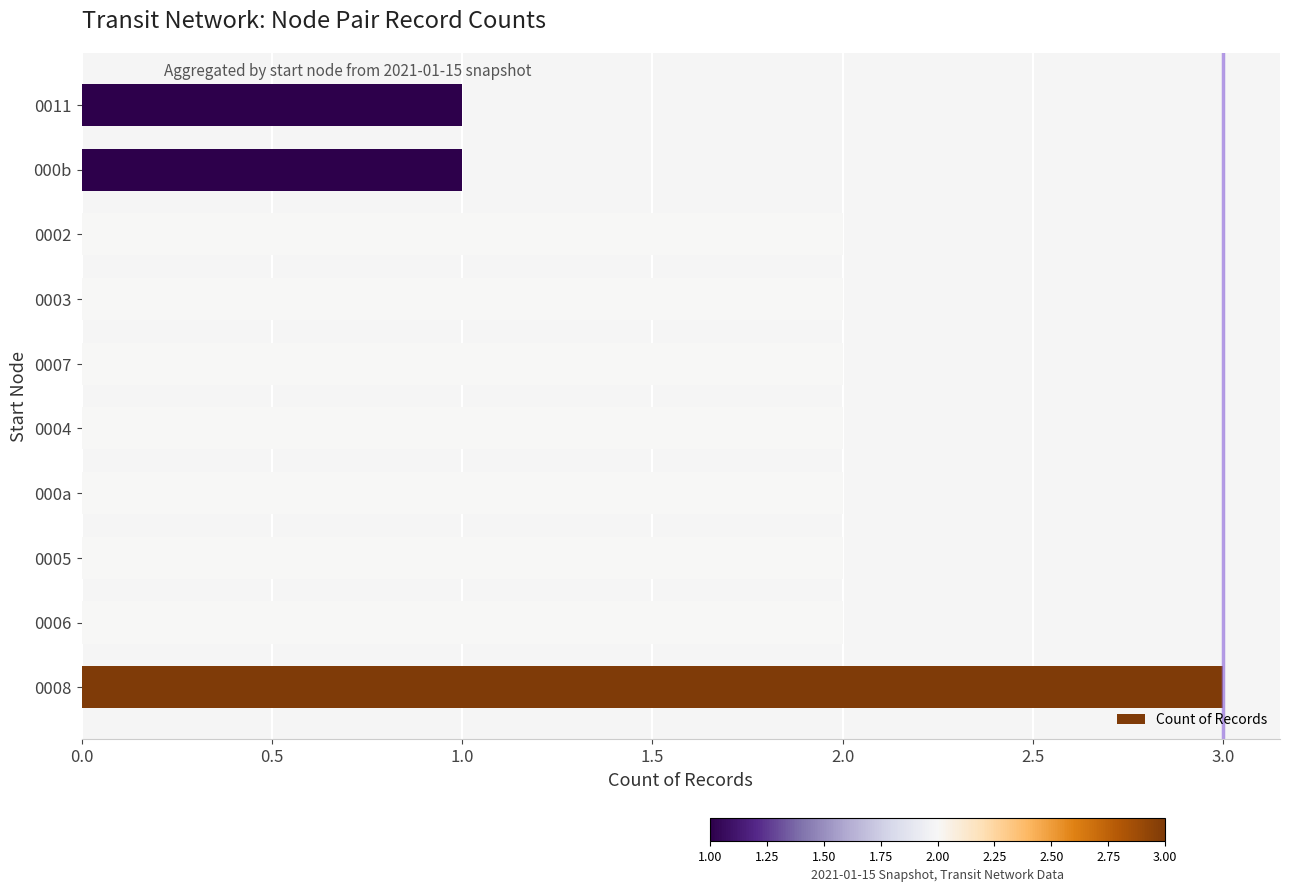

What is the ratio of the value at 0004 to the value at 0008?

0.7